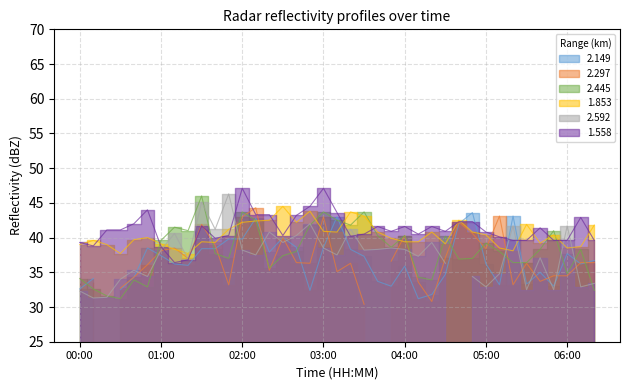

The value of 1.853 at 06:20 is 41.8. True or false?

True